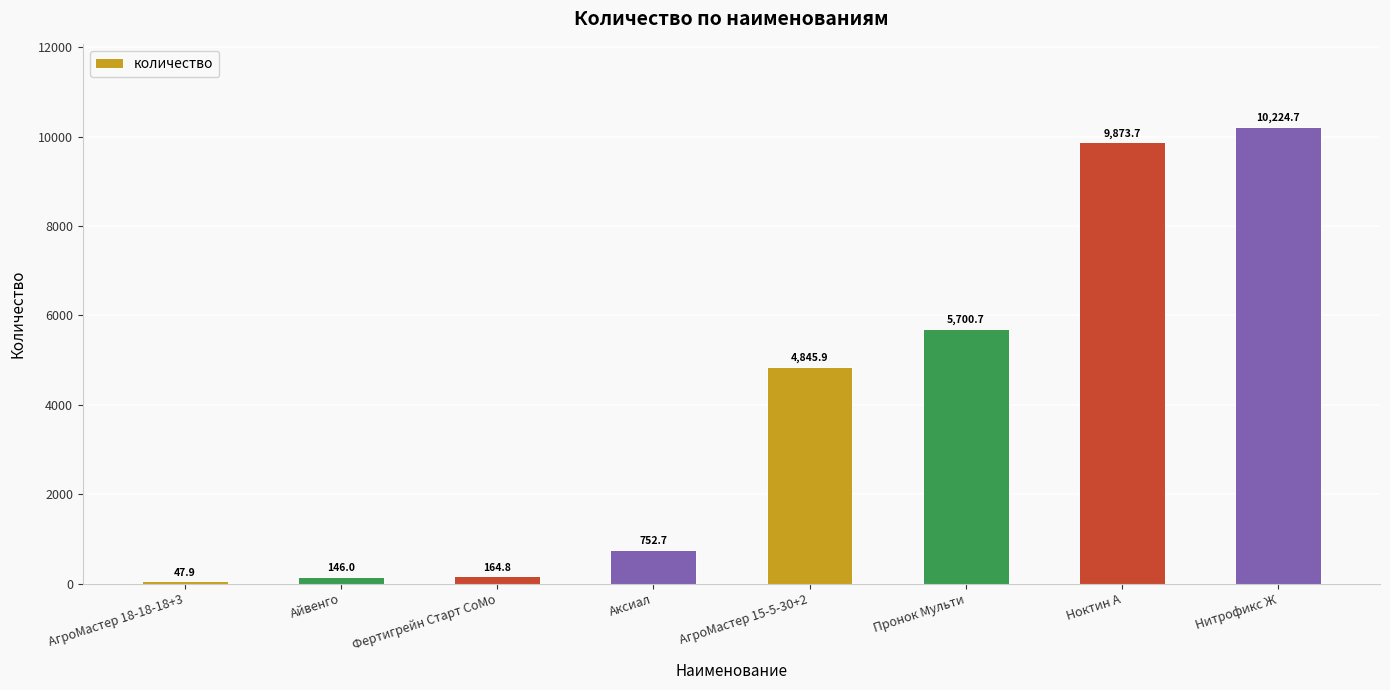

What is the greatest value displayed?

10224.7